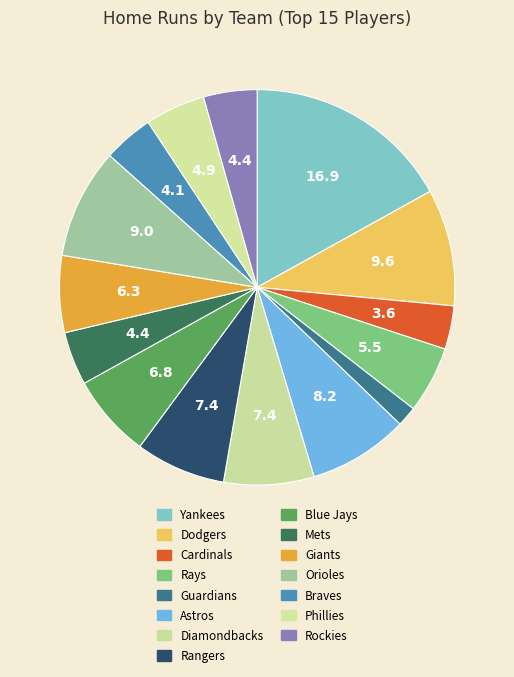

Is the sum of Cardinals and Dodgers greater than half?

No